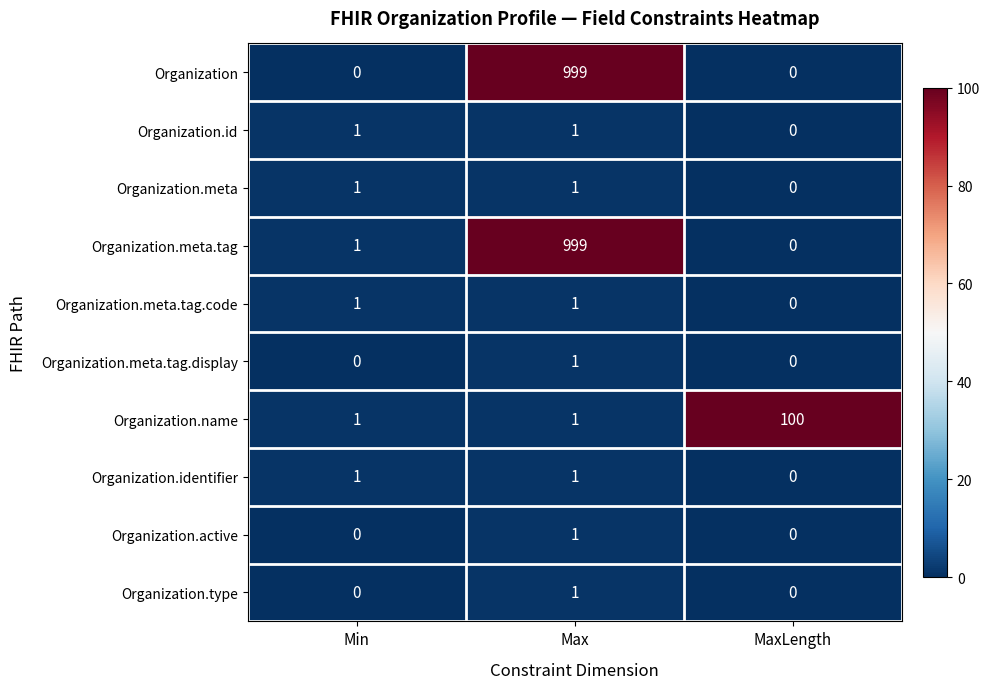

Reading left to right, what are all the values shown in this chart?

Organization: Min=0	Max=999	MaxLength=0
Organization.id: Min=1	Max=1	MaxLength=0
Organization.meta: Min=1	Max=1	MaxLength=0
Organization.meta.tag: Min=1	Max=999	MaxLength=0
Organization.meta.tag.code: Min=1	Max=1	MaxLength=0
Organization.meta.tag.display: Min=0	Max=1	MaxLength=0
Organization.name: Min=1	Max=1	MaxLength=100
Organization.identifier: Min=1	Max=1	MaxLength=0
Organization.active: Min=0	Max=1	MaxLength=0
Organization.type: Min=0	Max=1	MaxLength=0